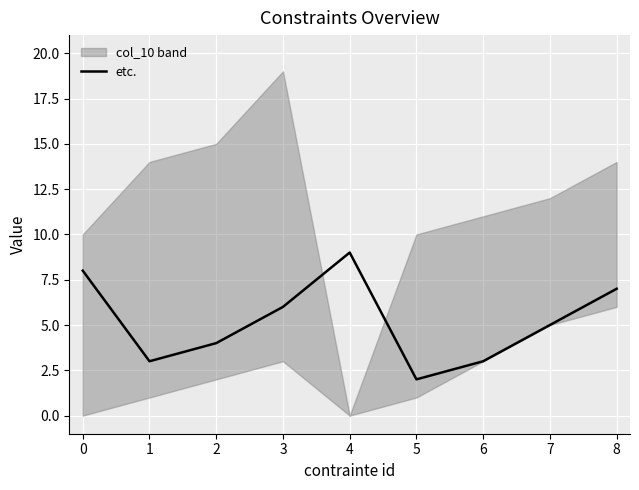

The value of etc. at 8 is 3. True or false?

False